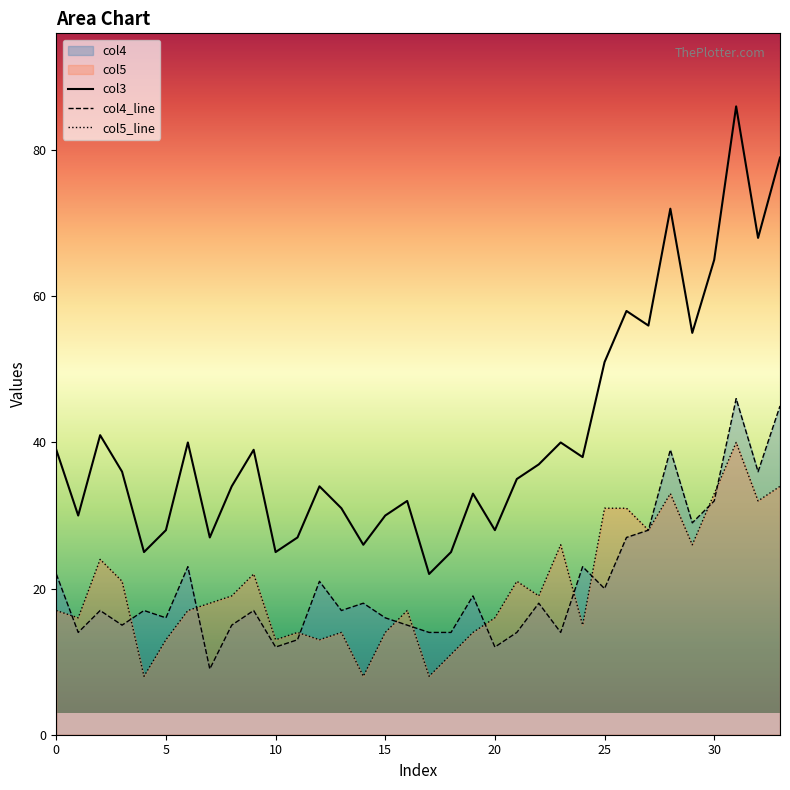

How many interior local valleys does the col5 series have?

11